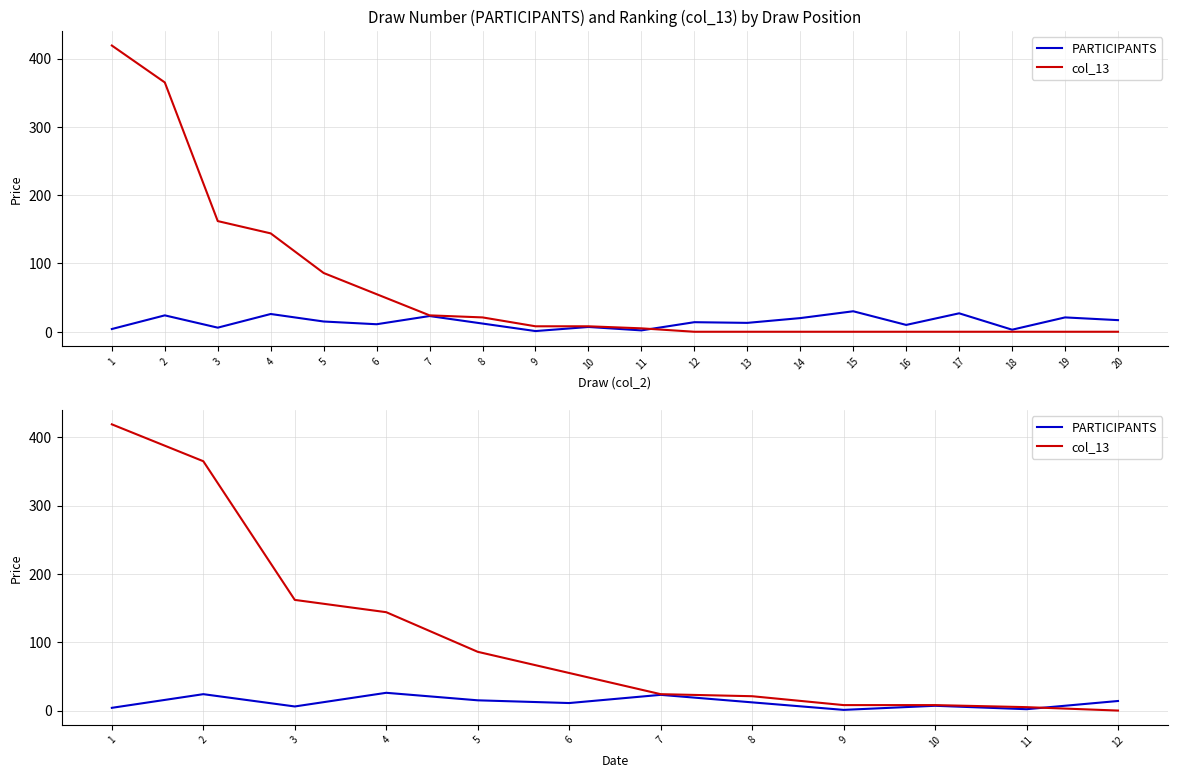

What is the value of the col_13 point at the 1st from the left?

419